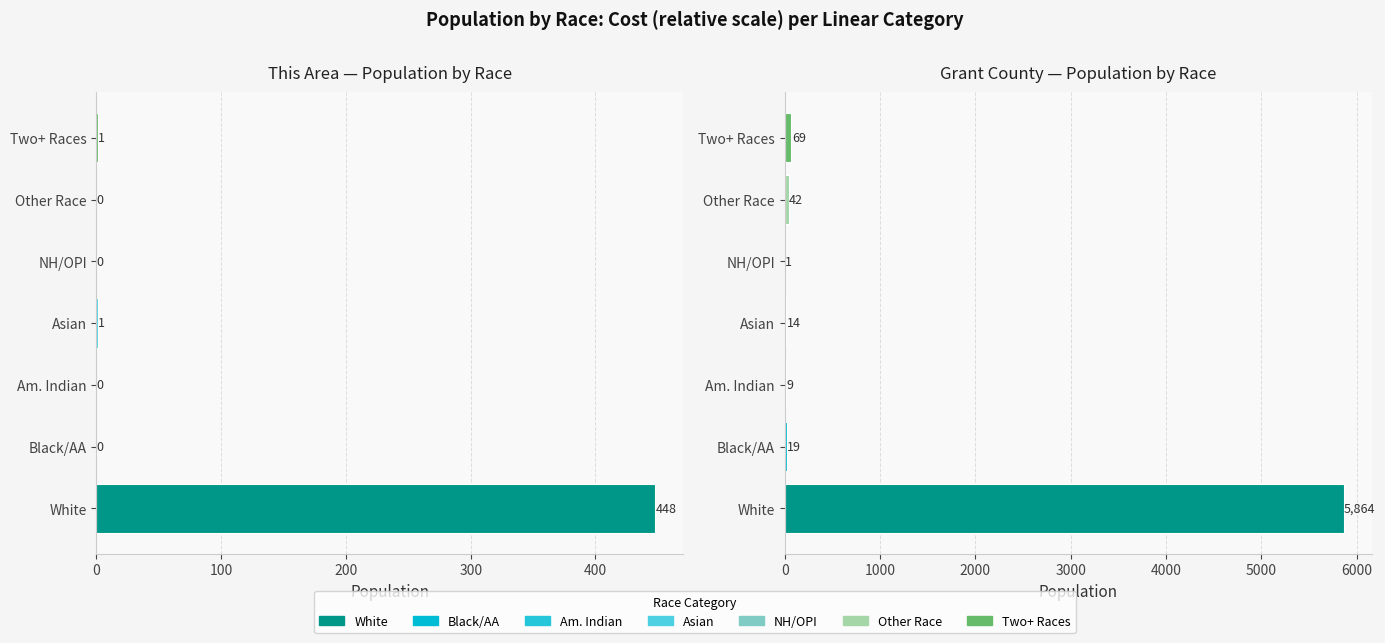

Are the bars grouped side by side (vs. stacked)?

Yes